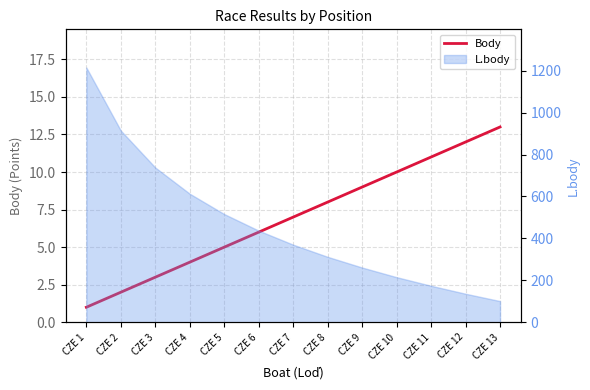

True or false: the data shows 4 at CZE 11.

False